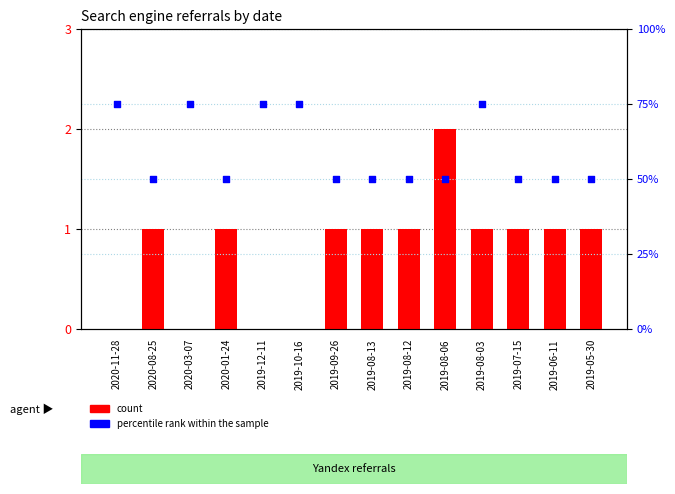

Is the value of count at 2020-11-28 greater than the value of percentile rank within the sample at 2019-08-03?

No